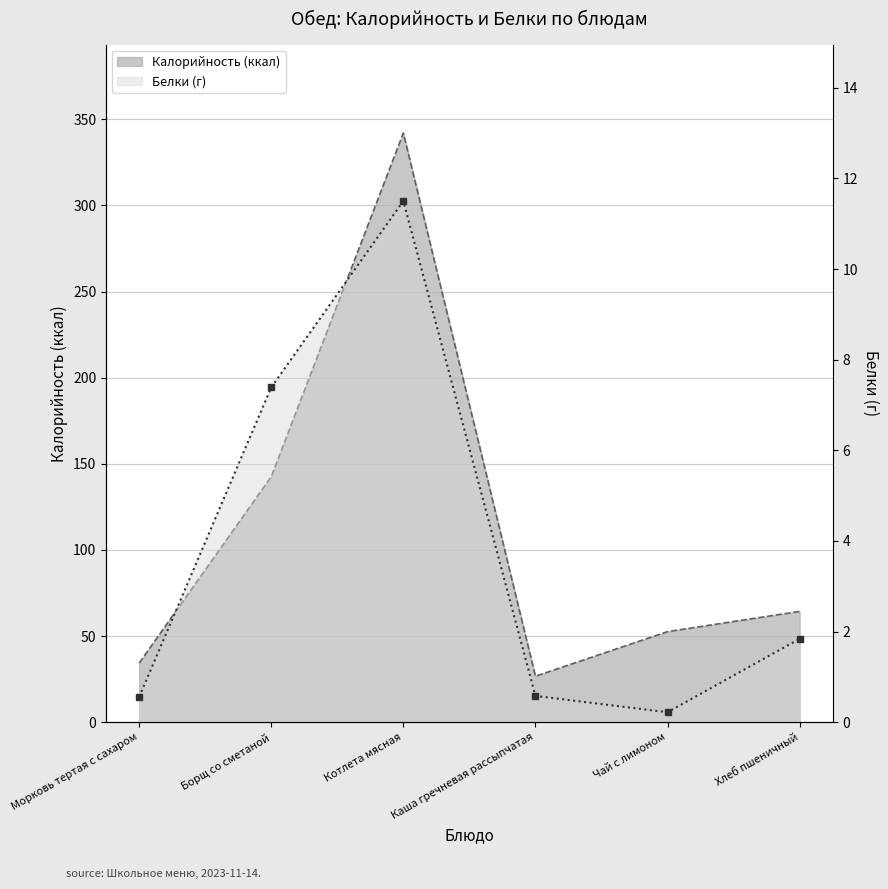

True or false: Калорийность (ккал) has a value of 27.7 at Хлеб пшеничный.

False